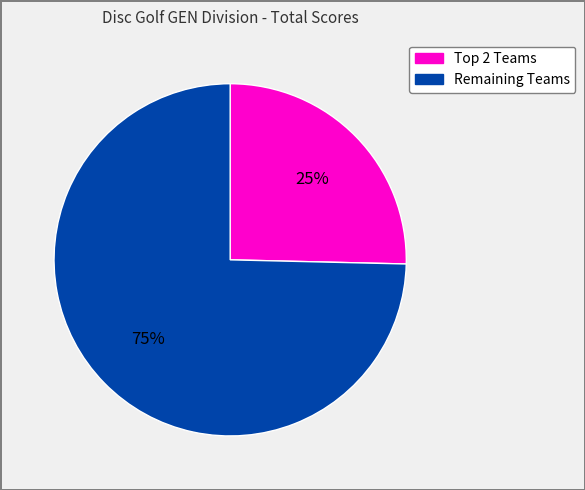

How many segments does this pie chart have?

2